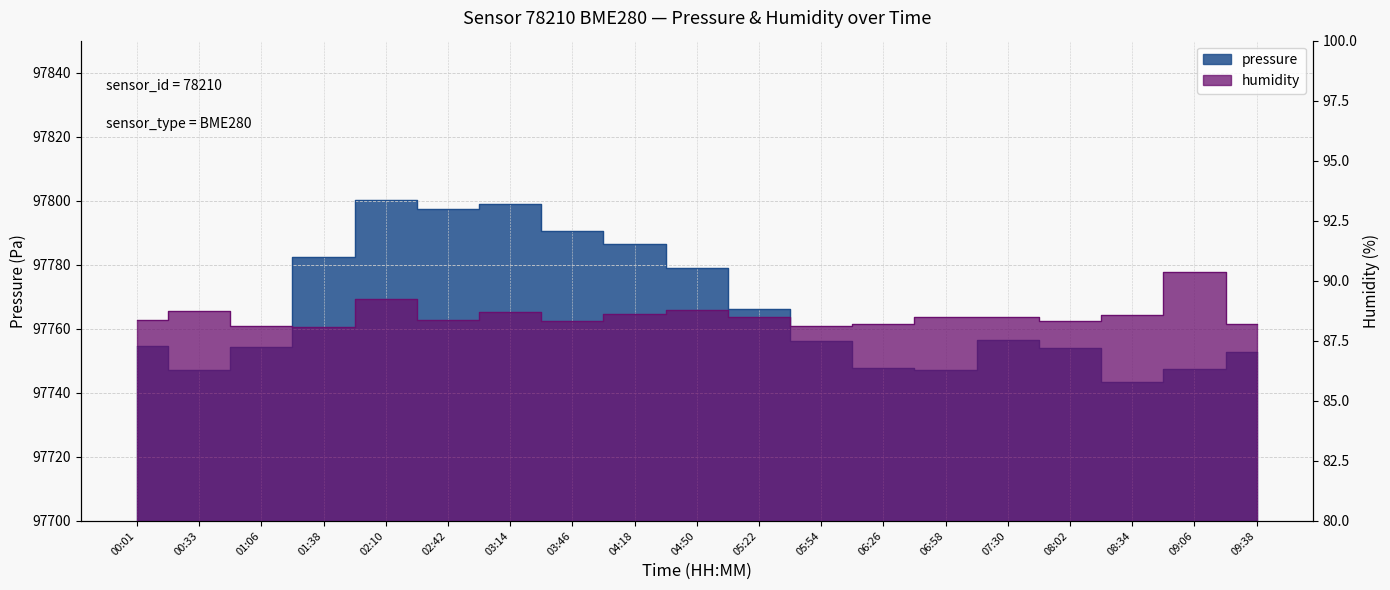

What is the average value of the humidity series?

88.6